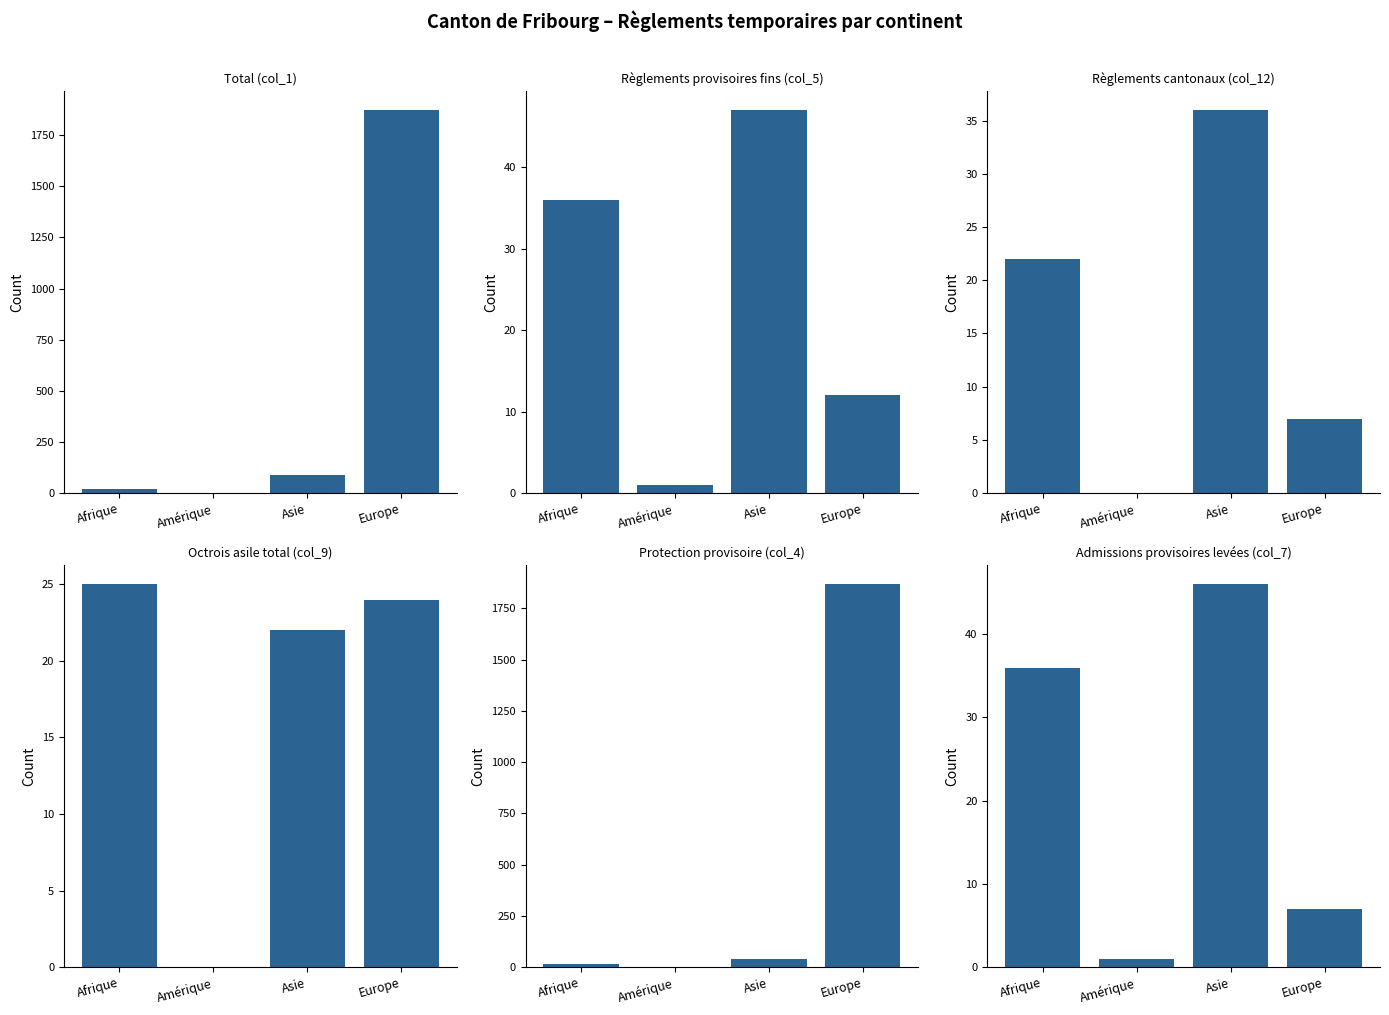

Reading left to right, extract all data points from this chart.

Total (col_1): Afrique=22	Amérique=1	Asie=89	Europe=1873
Règlements provisoires fins (col_5): Afrique=36	Amérique=1	Asie=47	Europe=12
Règlements cantonaux (col_12): Afrique=22	Amérique=0	Asie=36	Europe=7
Octrois asile total (col_9): Afrique=25	Amérique=0	Asie=22	Europe=24
Protection provisoire (col_4): Afrique=14	Amérique=1	Asie=40	Europe=1868
Admissions provisoires levées (col_7): Afrique=36	Amérique=1	Asie=46	Europe=7